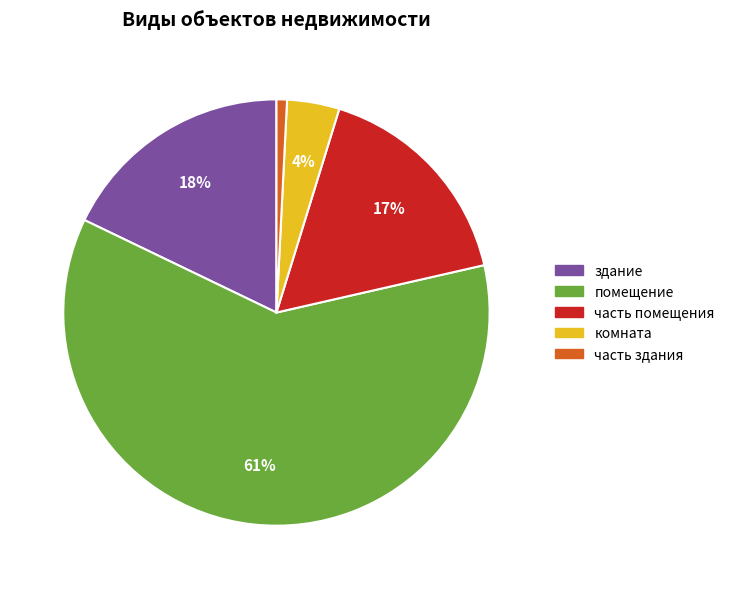

Combined, do здание and комната account for over 50%?

No